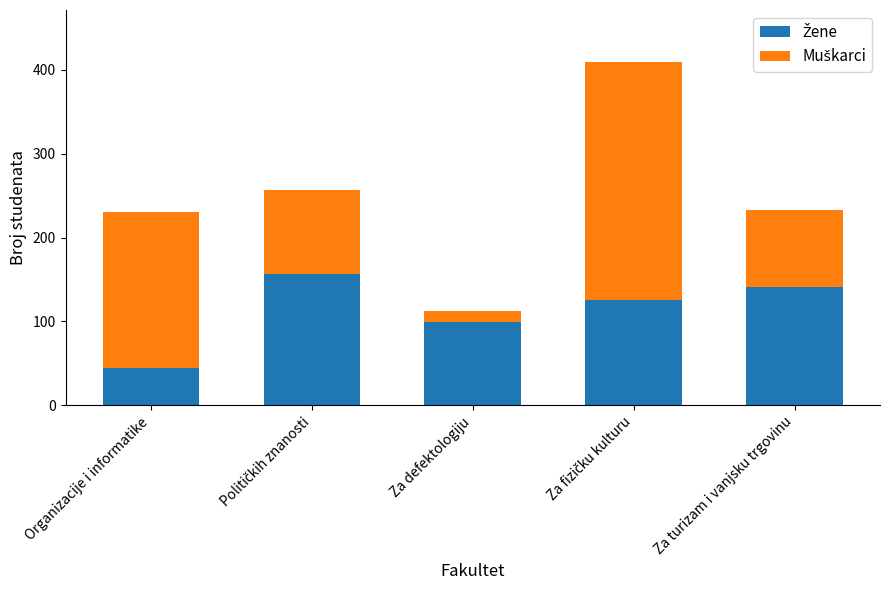

What is the value of the Žene bar at the 2nd from the left?

157